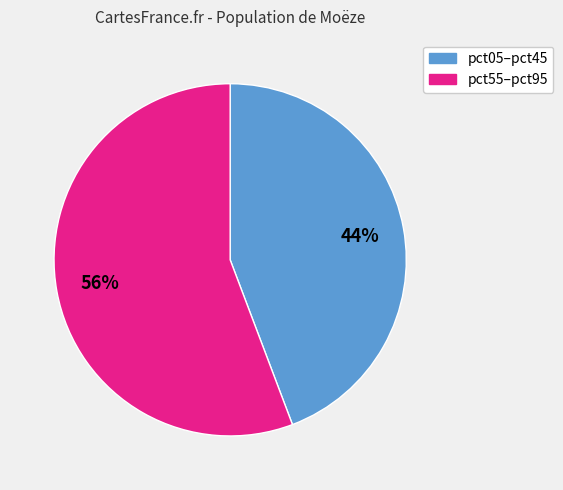

To the nearest percent, what is the difference between the largest and smallest slice percentages?

12%